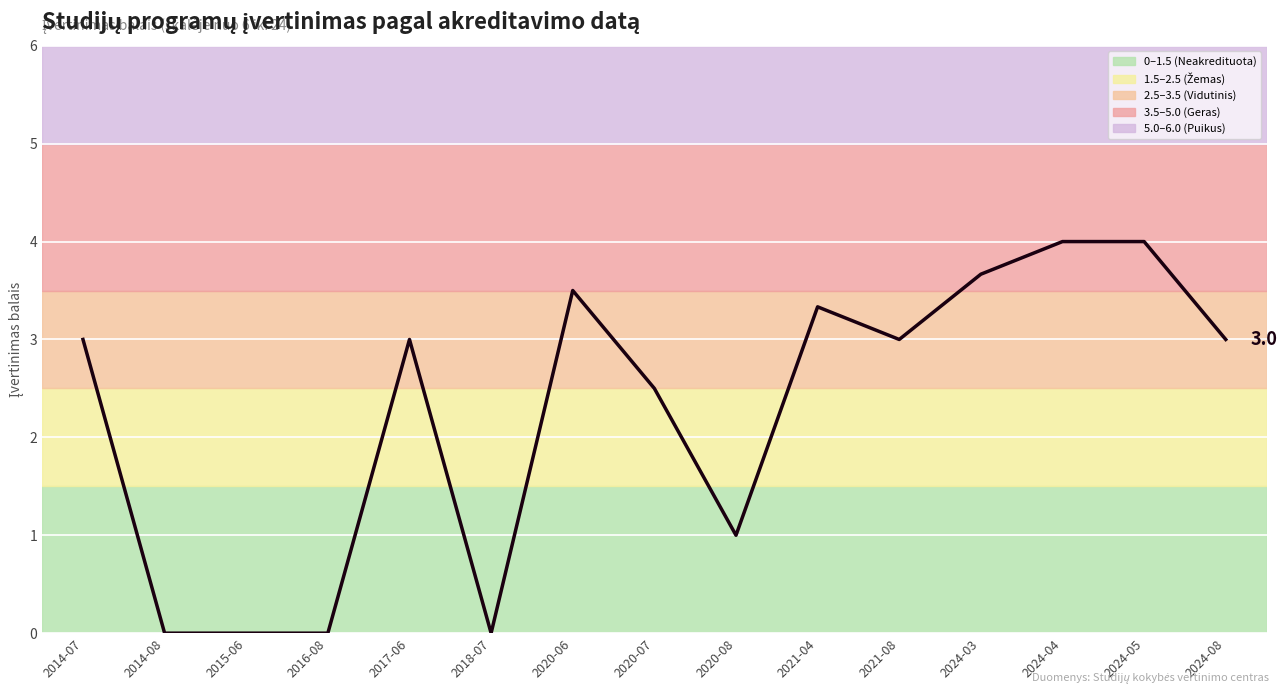

What is the greatest value displayed?

4.0